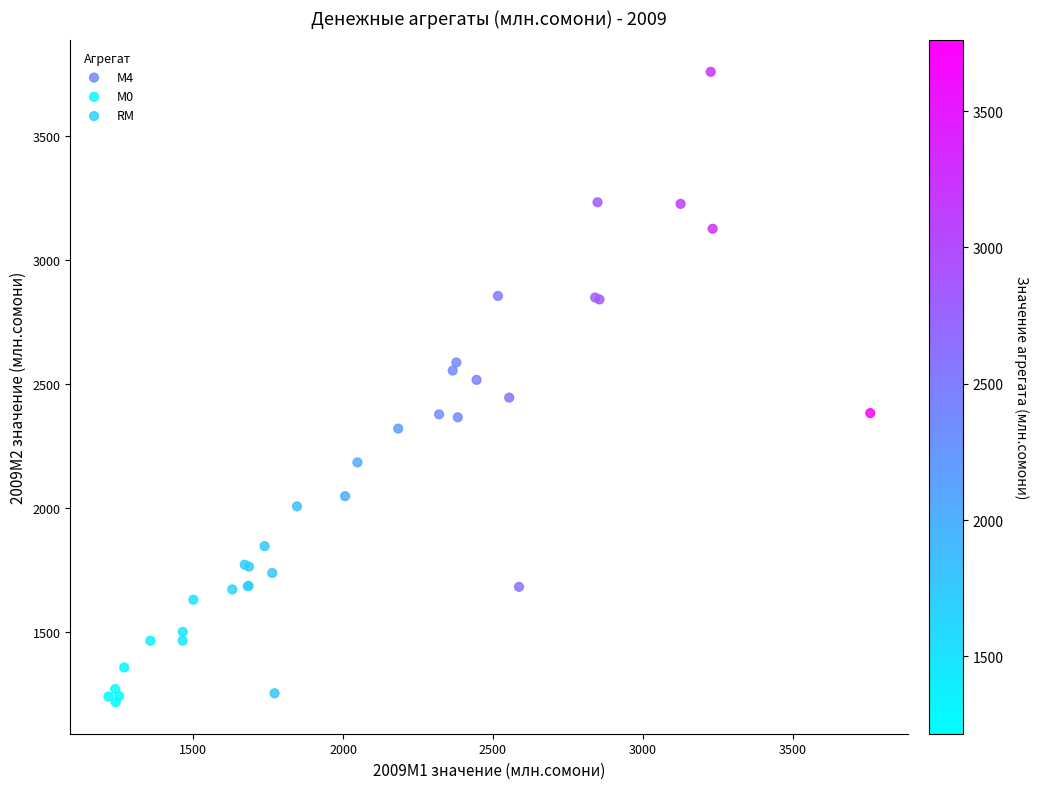

Which series has the largest Y range (max minus min)?

М4